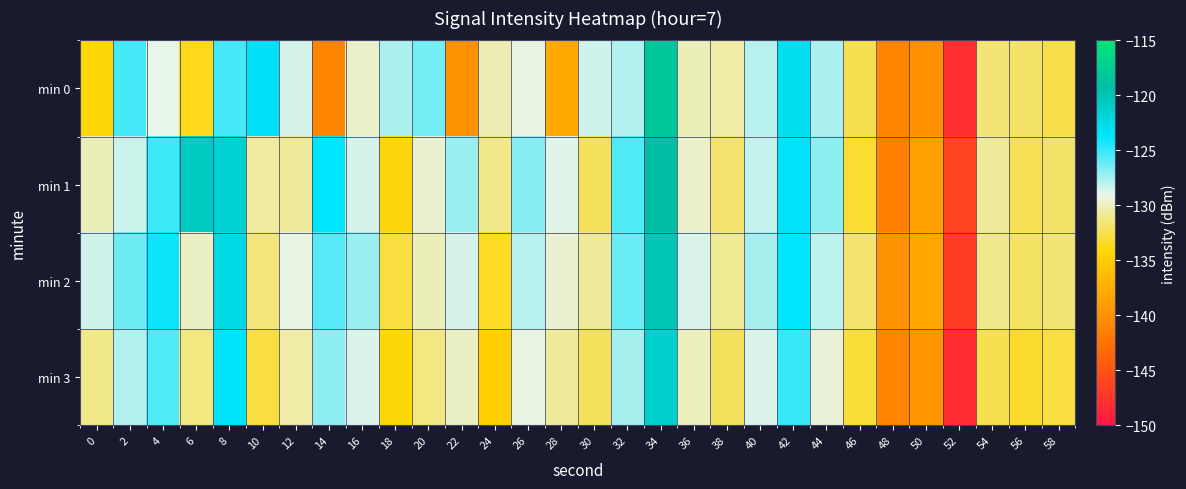

At 46, list the series in order from largest to smallest.

min 2, min 0, min 3, min 1